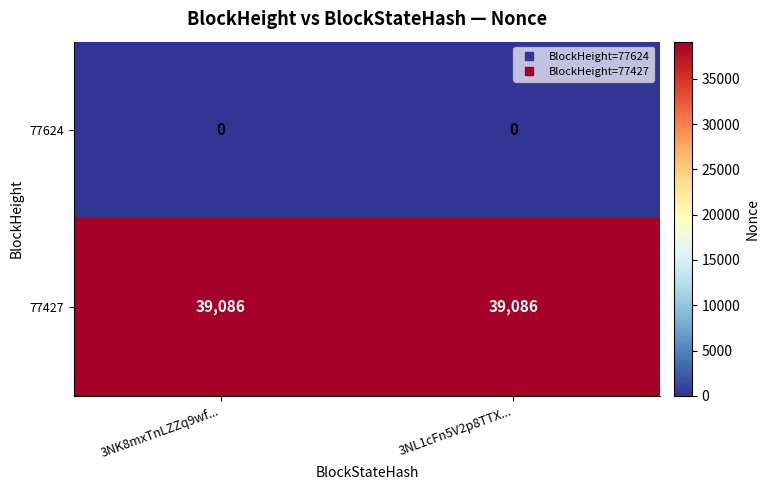

Reading left to right, extract all data points from this chart.

77624: 3NK8mxTnLZZq9wf...=0	3NL1cFn5V2p8TTX...=0
77427: 3NK8mxTnLZZq9wf...=39086	3NL1cFn5V2p8TTX...=39086